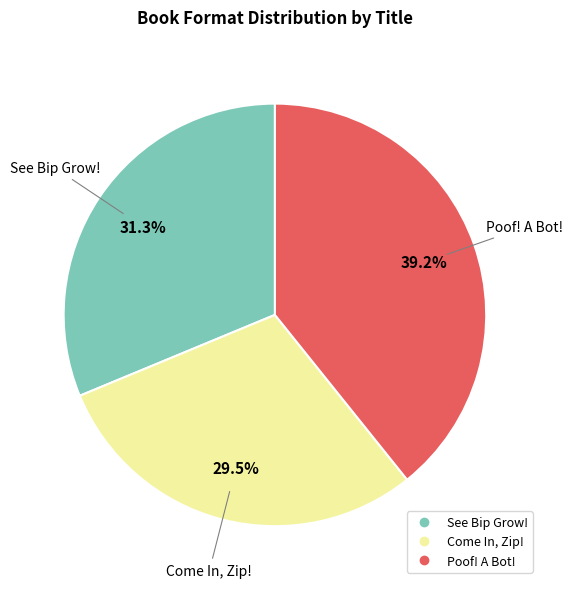

What is the total percentage of Come In, Zip! and See Bip Grow!?

60.8%